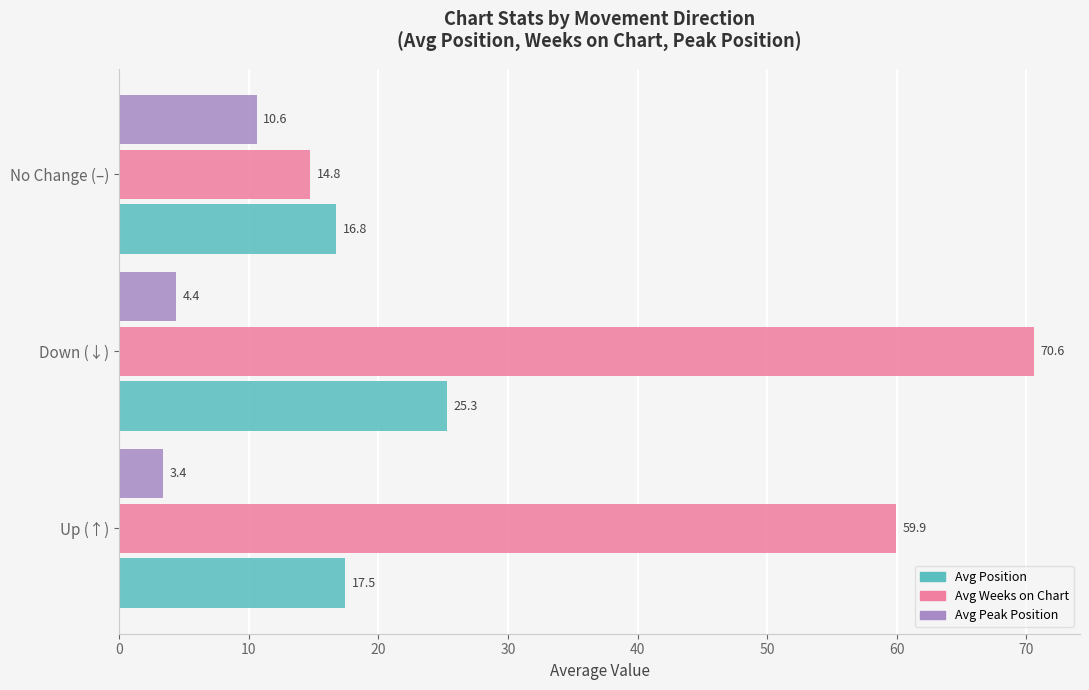

Rank the series by their average value, from lowest to highest.

Avg Peak Position, Avg Position, Avg Weeks on Chart